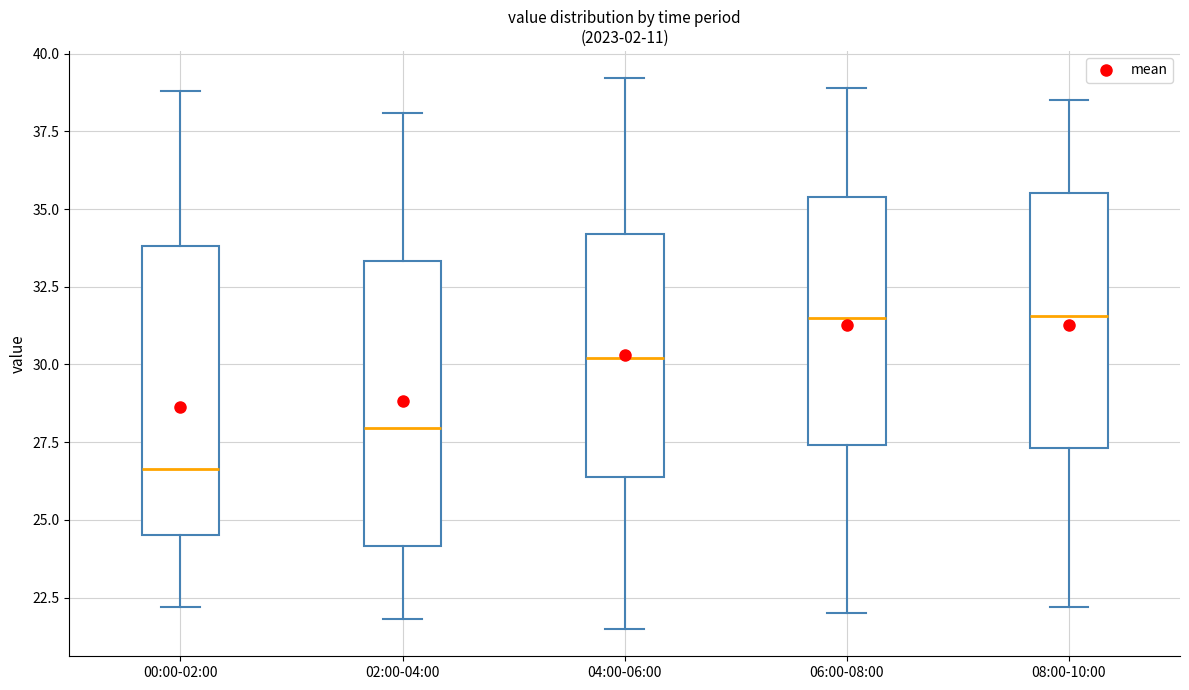

Where is the lower edge of the box for 08:00-10:00 on the y-axis? The values are not printed on the chart, so give them approximately, as read against the axis.

27.5